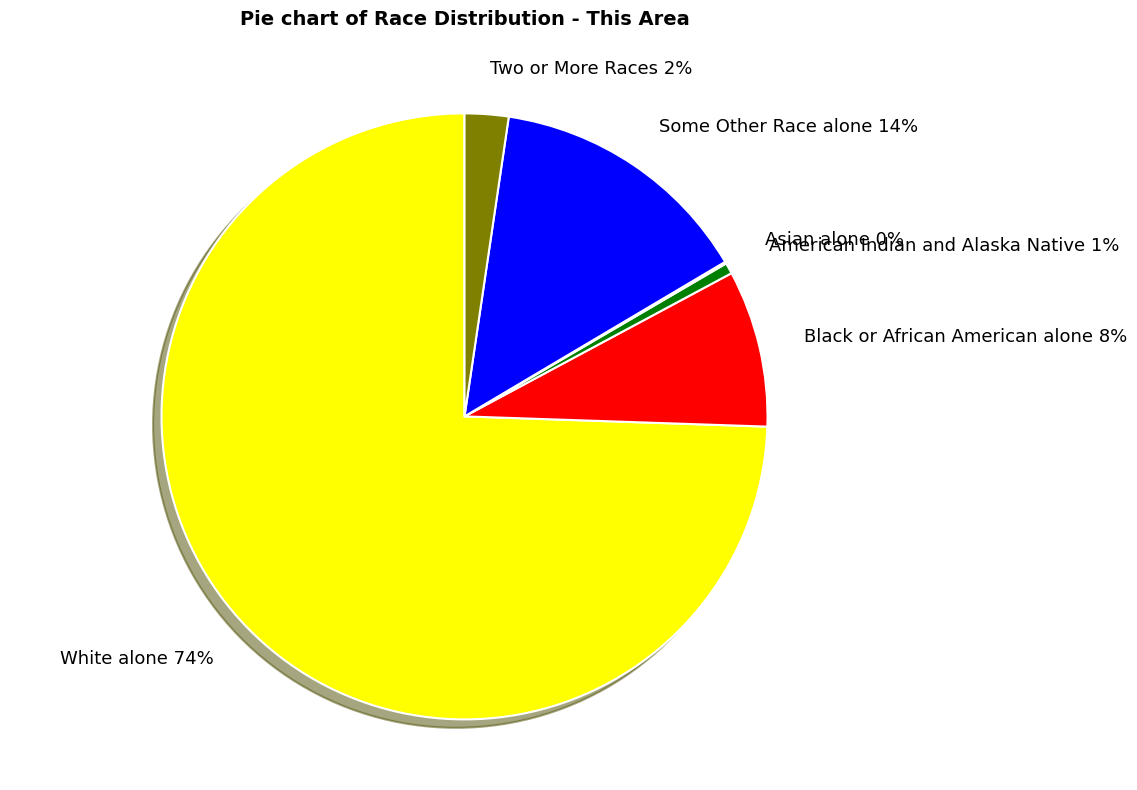

Which has a higher value, Some Other Race alone 14% or American Indian and Alaska Native 1%?

Some Other Race alone 14%